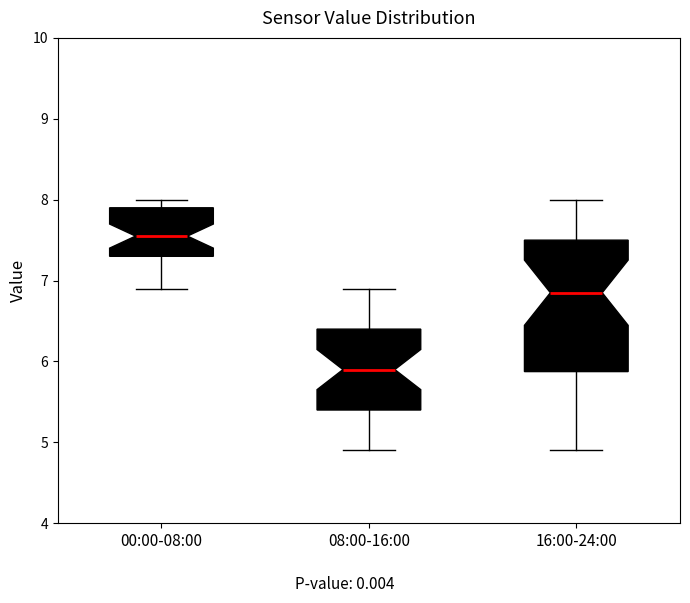

Comparing the boxes themselves (not the whiskers), which one is the tallest?

16:00-24:00